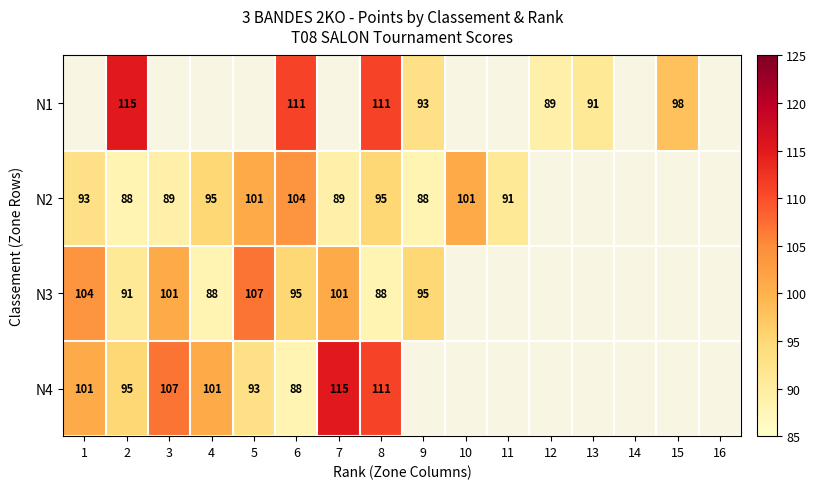

What is the total value across all series at 6?

398